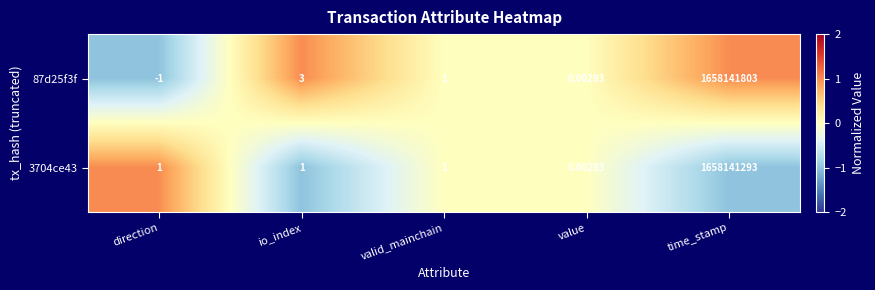

Count the number of categories in the chart.

5